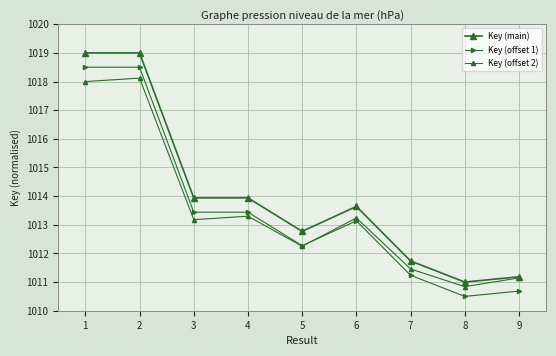

At how many categories does at least one series exceed 1011?

8